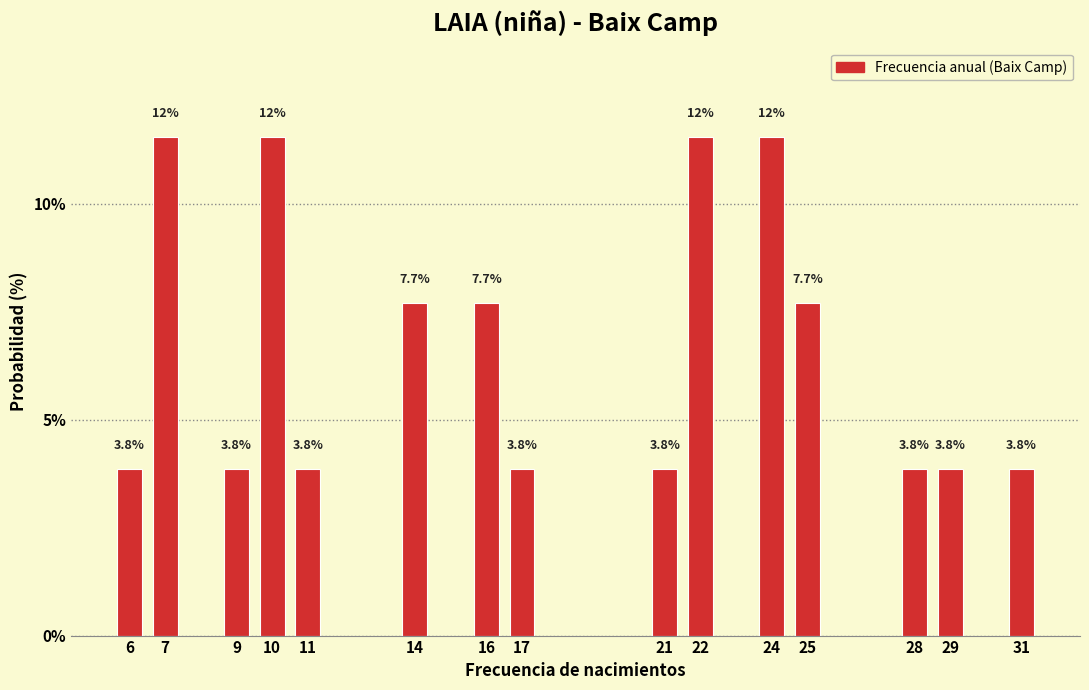

Reading left to right, what are all the values shown in this chart?

6=3.8	7=11.5	9=3.8	10=11.5	11=3.8	14=7.7	16=7.7	17=3.8	21=3.8	22=11.5	24=11.5	25=7.7	28=3.8	29=3.8	31=3.8